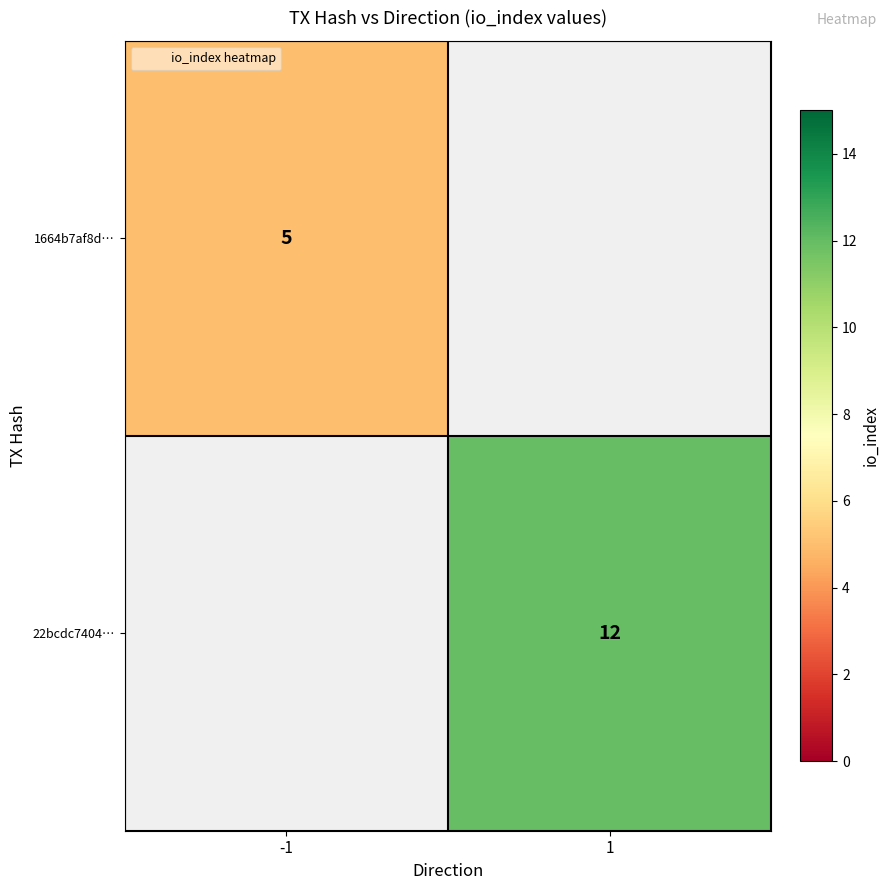

The value of 22bcdc7404… at 1 is 12. True or false?

True